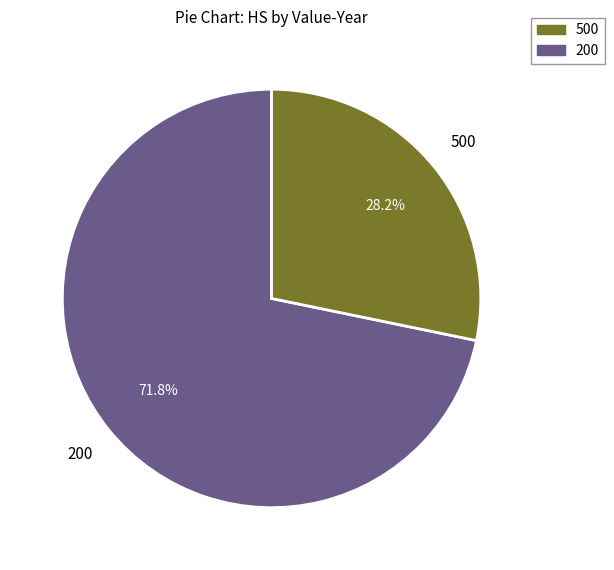

Is there any slice that represents more than half of the pie?

Yes